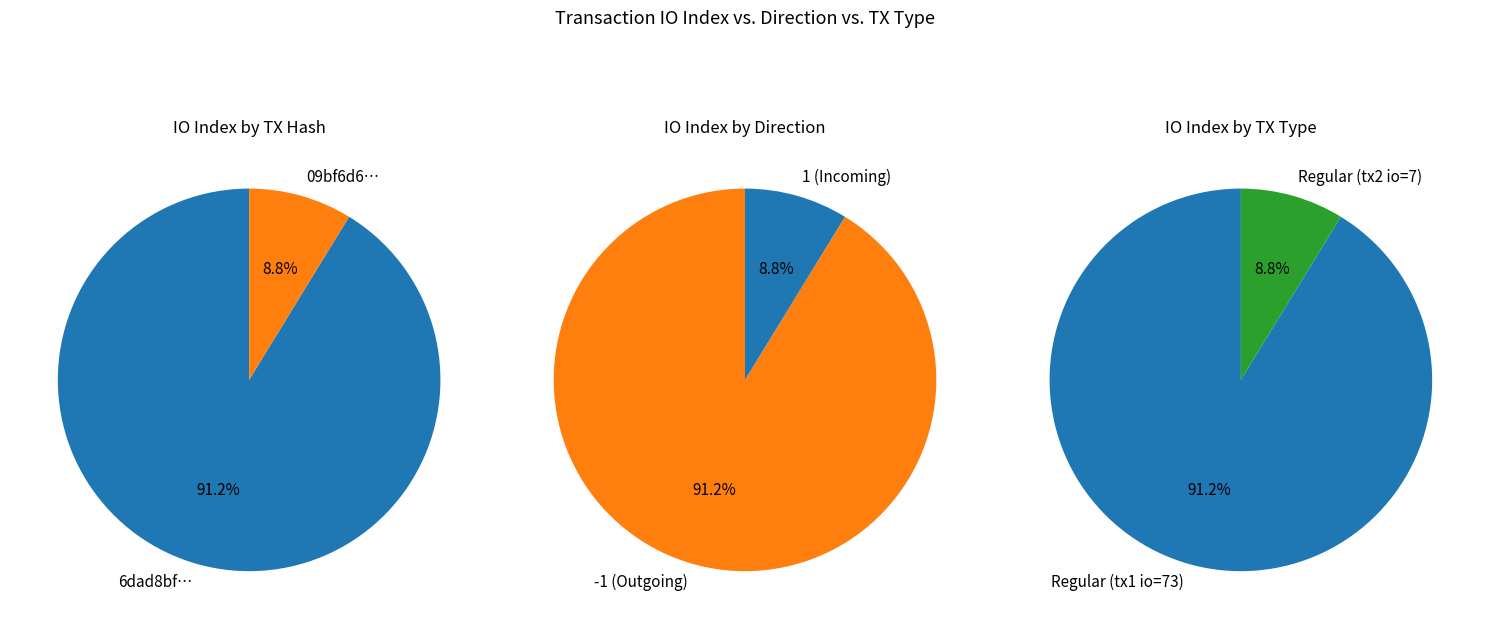

To the nearest percent, what is the average slice percentage?

50%